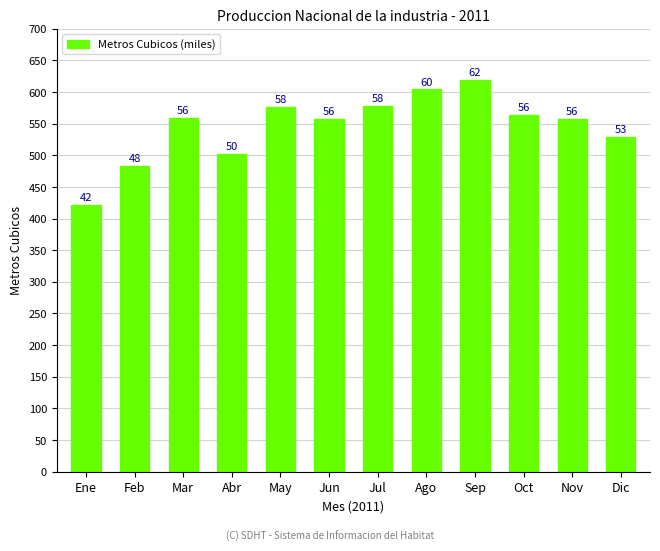

Are the bars horizontal?

No